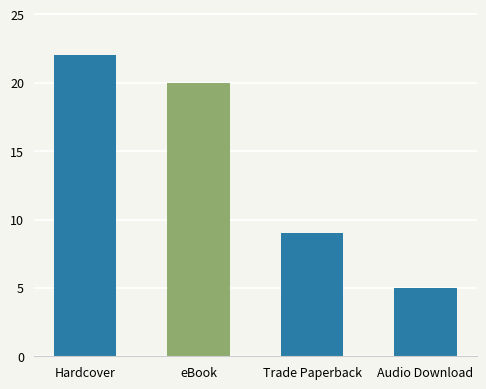

What is the average value?

14